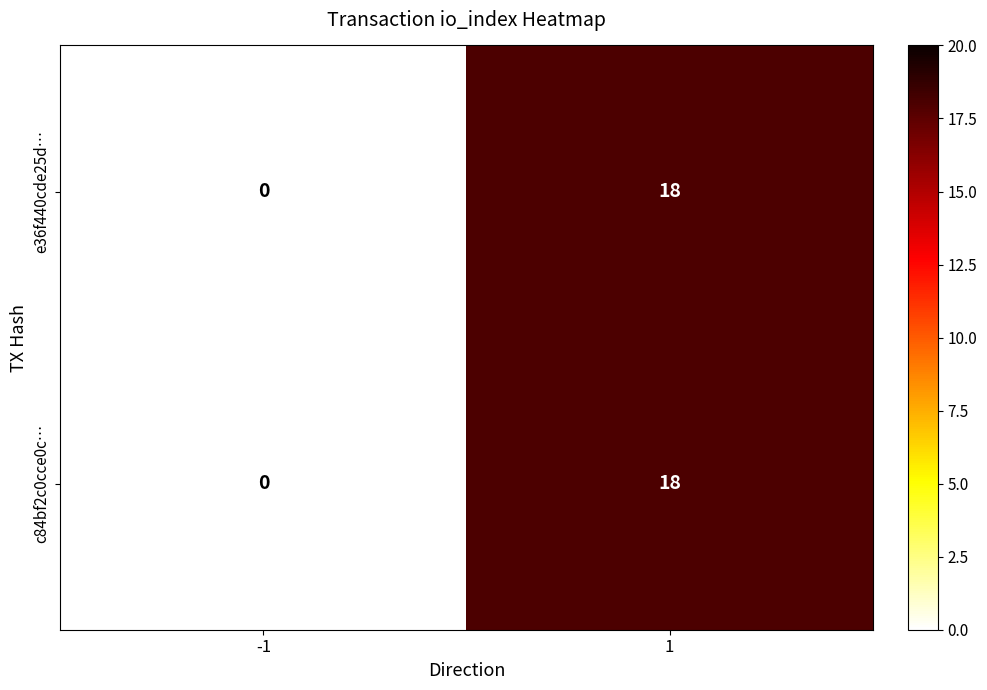

Reading left to right, list all the values displayed in this chart.

e36f440cde25d…: 0	18
c84bf2c0cce0c…: 0	18